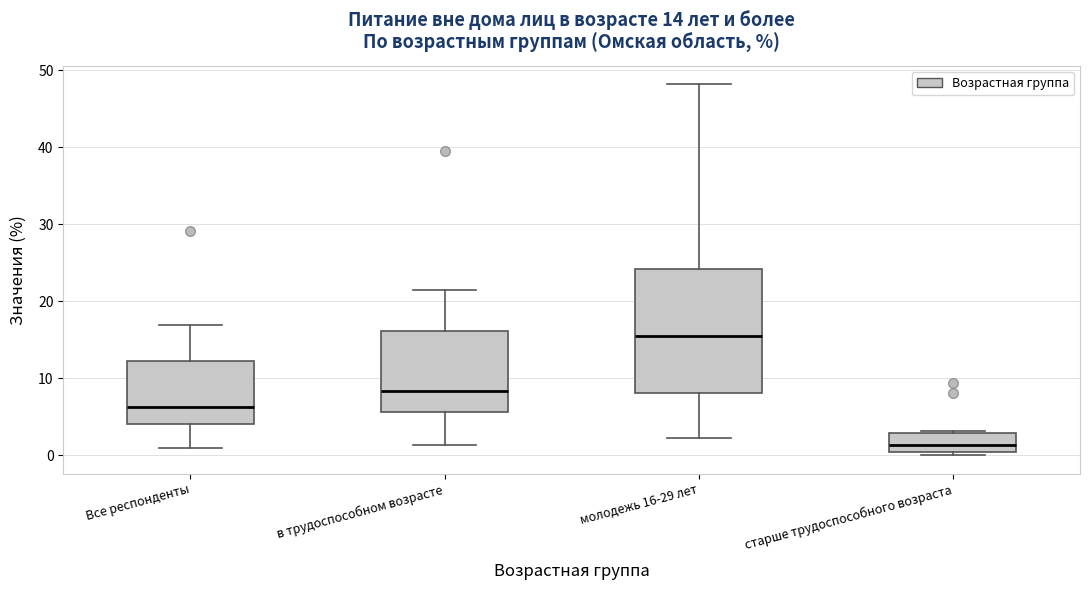

Which box has the highest median line?

молодежь 16-29 лет